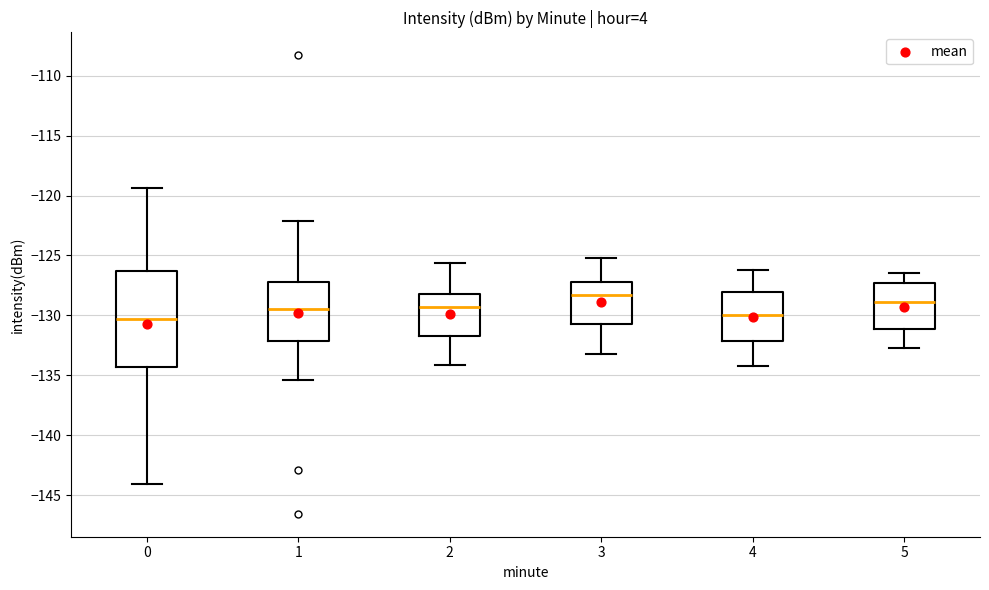

Where does the median line of the box at x = 4 sit on the y-axis? The values are not printed on the chart, so give them approximately, as read against the axis.

-130.0